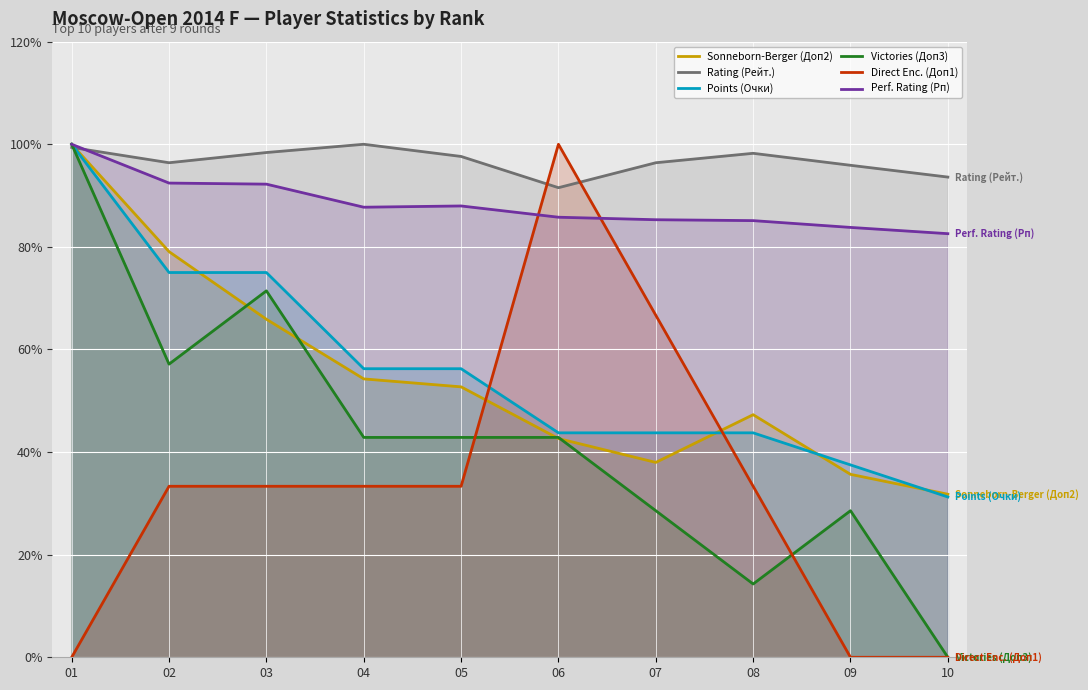

At which label is Points (Очки) closest to 65?

04